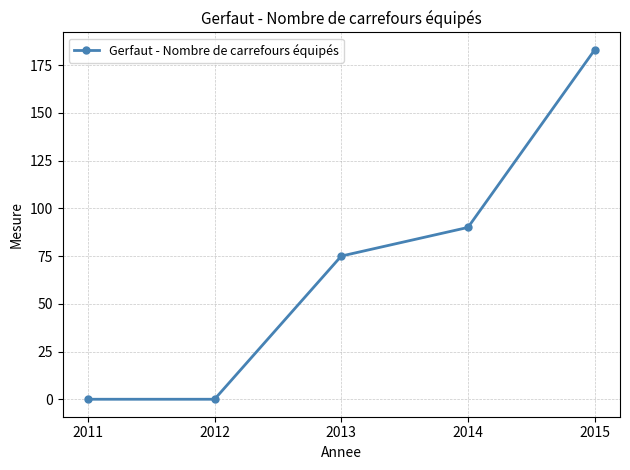

Reading left to right, what are all the values shown in this chart?

0	0	75	90	183